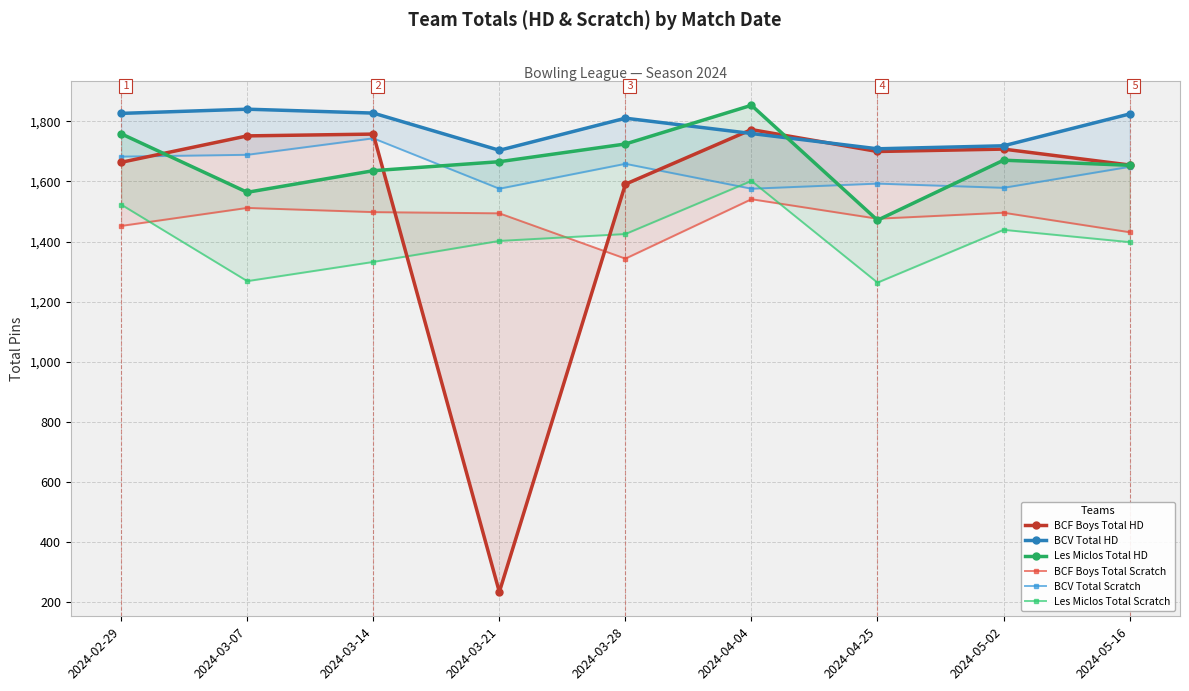

At which category is the sum across all series the highest?

2024-04-04